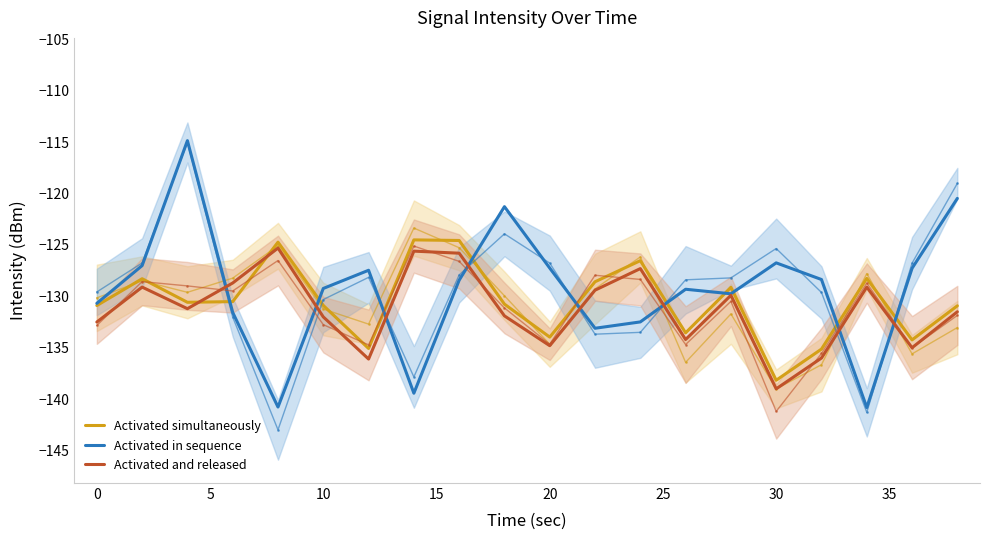

What is the lowest value of the Activated simultaneously series?

-138.2